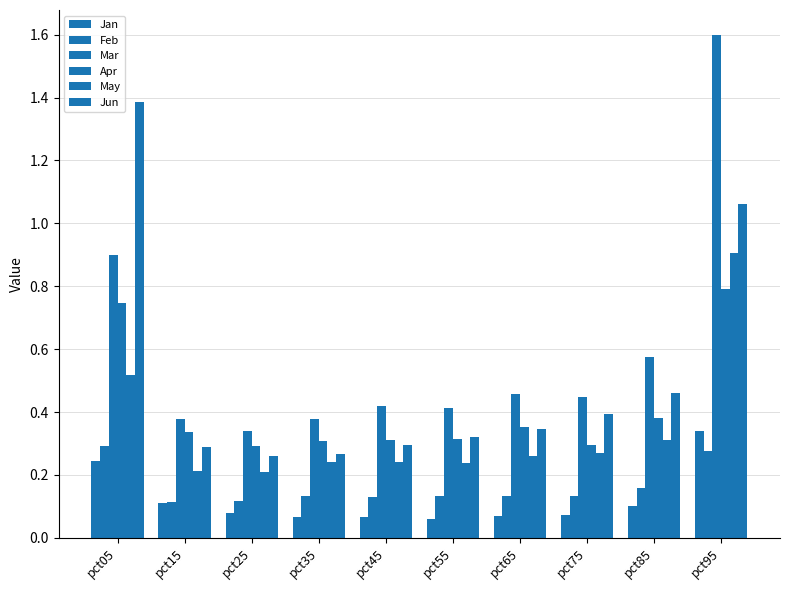

Count the number of data series in this chart.

6